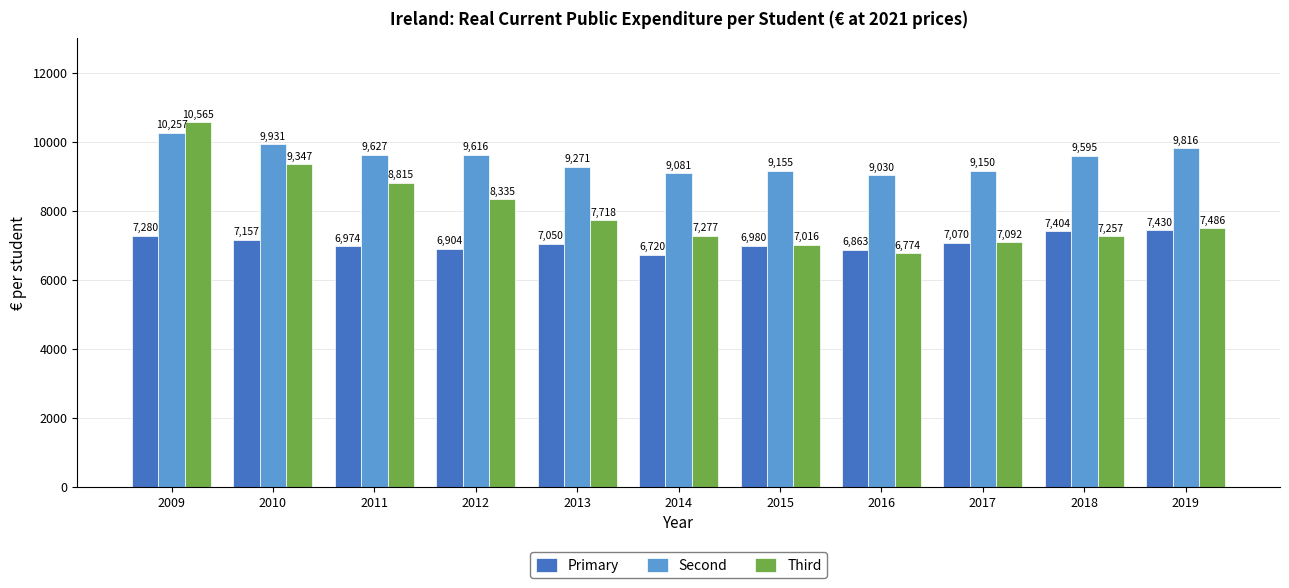

Where does the Third series first go above 7485?

2009